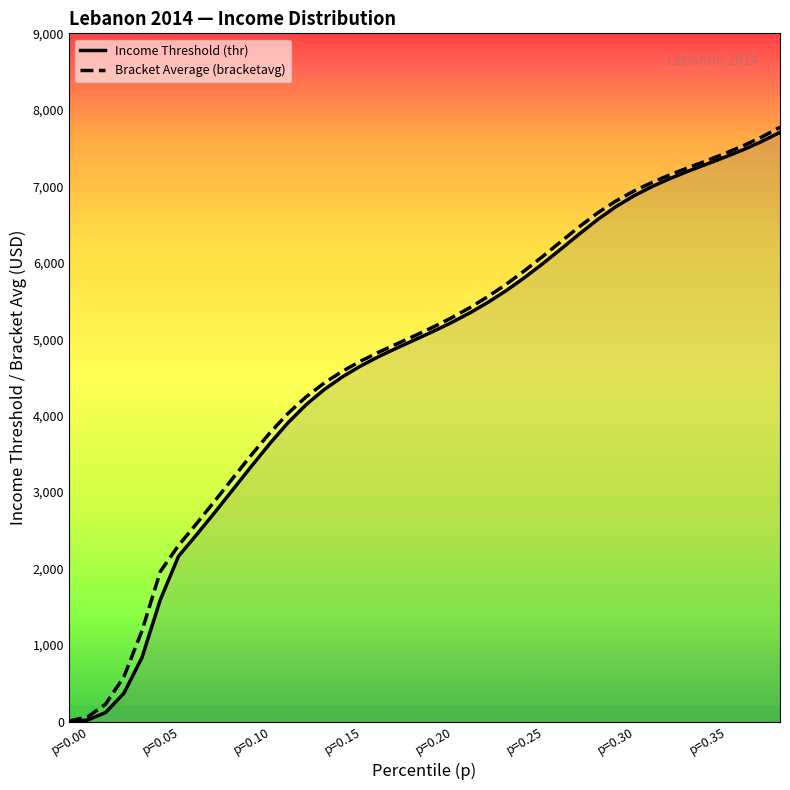

What are all the series names shown in the legend?

Income Threshold (thr), Bracket Average (bracketavg)